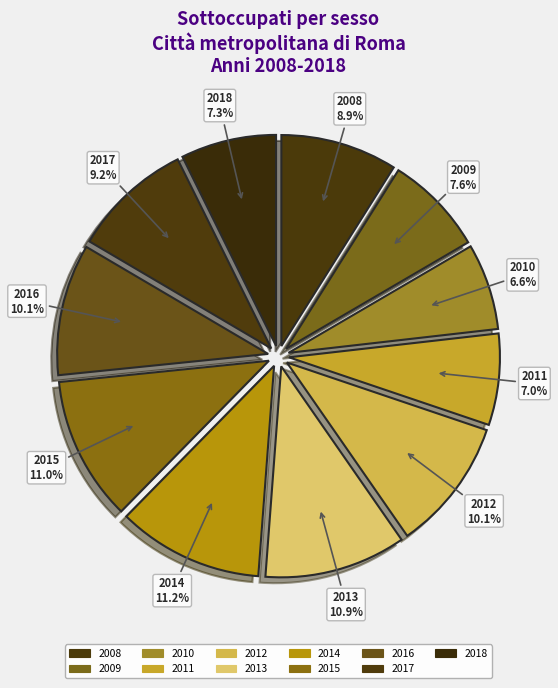

Which slice is the largest?

2014